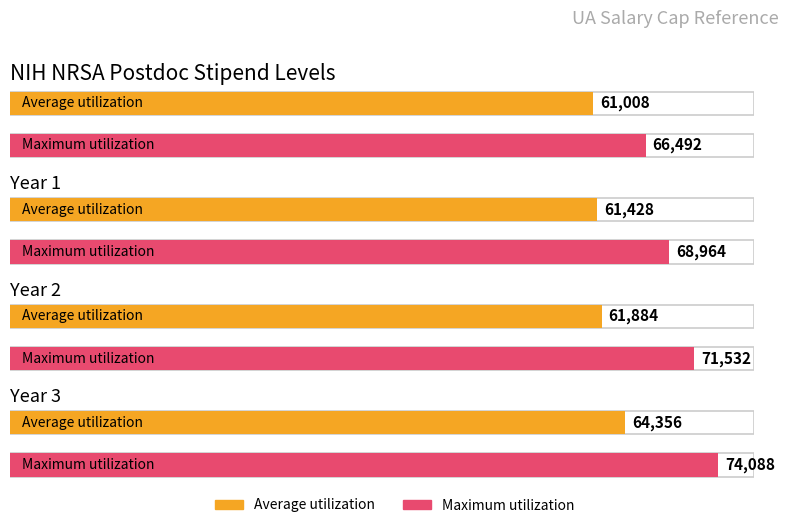

Reading left to right, transcribe all the data shown in this chart.

Average utilization: Year 0=61008	Year 1=61428	Year 2=61884	Year 3=64356
Maximum utilization: Year 0=66492	Year 1=68964	Year 2=71532	Year 3=74088